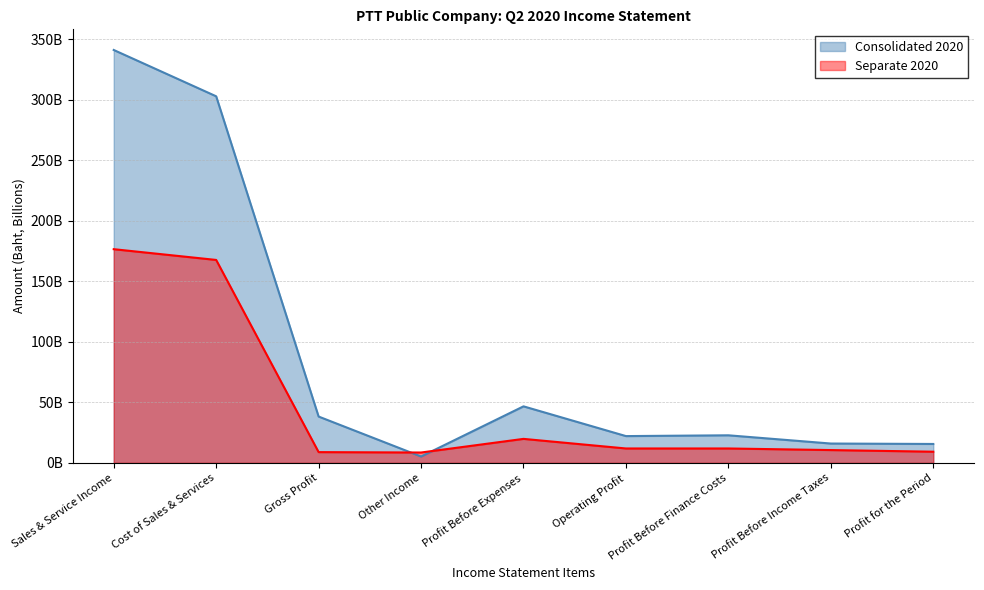

What is the average value of the Separate 2020 series?

47.3